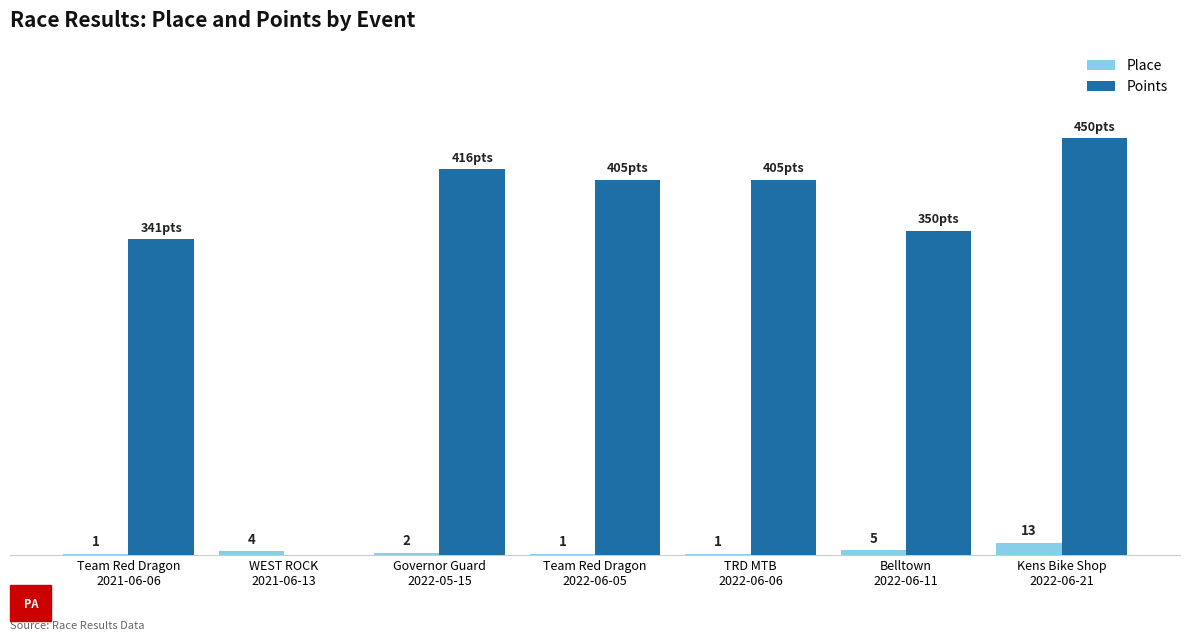

Which series has the largest total across all categories?

Points